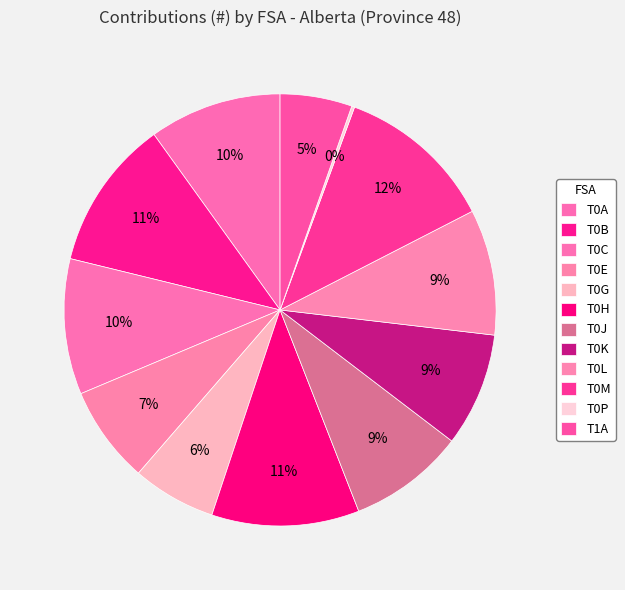

How many segments does this pie chart have?

12